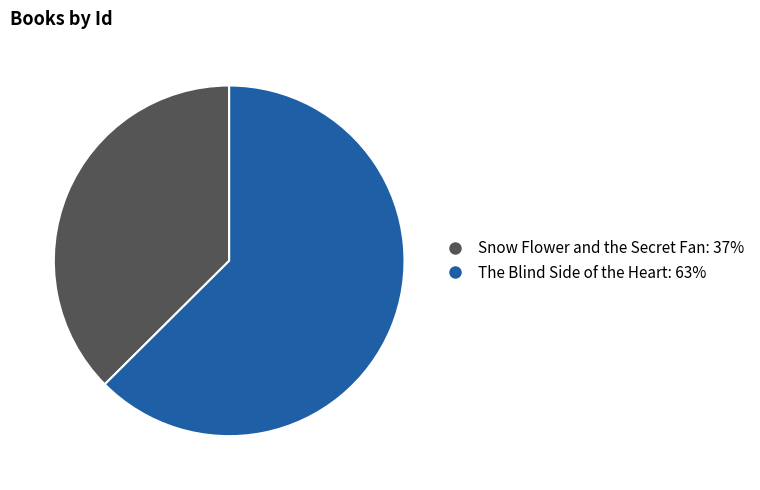

Is there a majority slice in this chart?

Yes